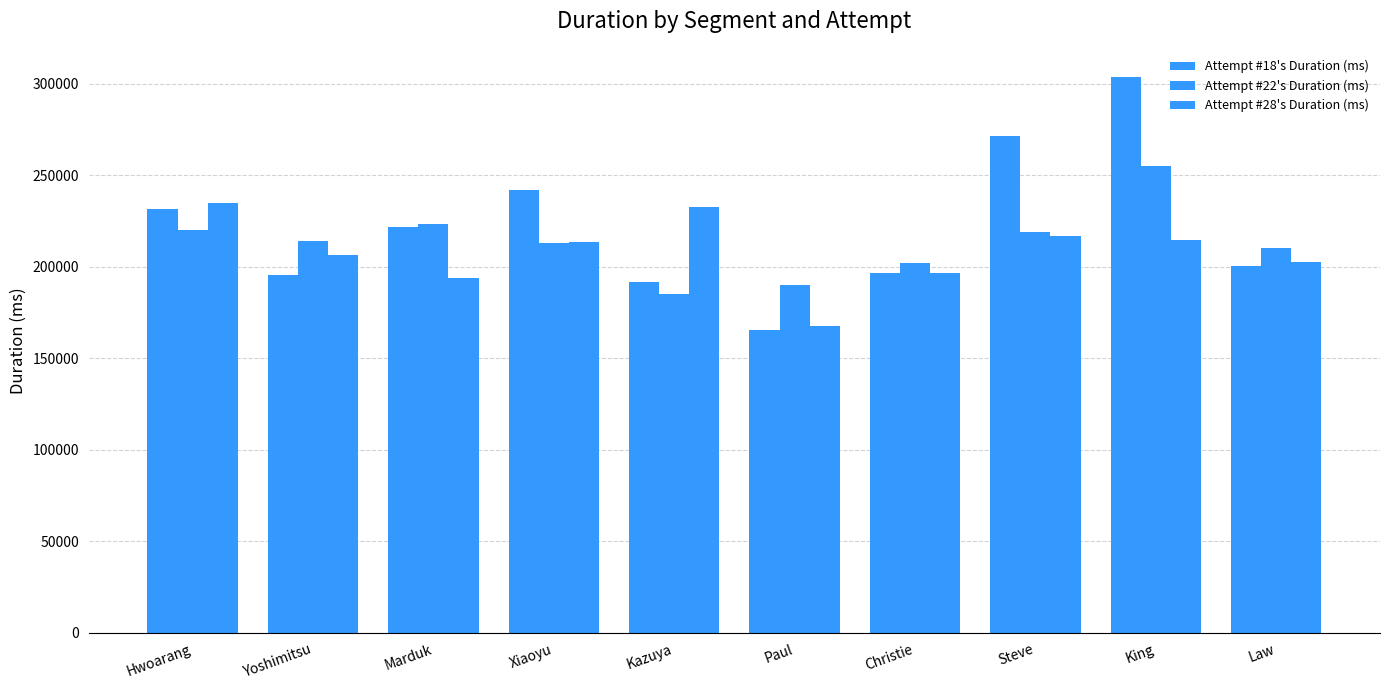

At Marduk, list the series in order from largest to smallest.

Attempt #22's Duration (ms), Attempt #18's Duration (ms), Attempt #28's Duration (ms)